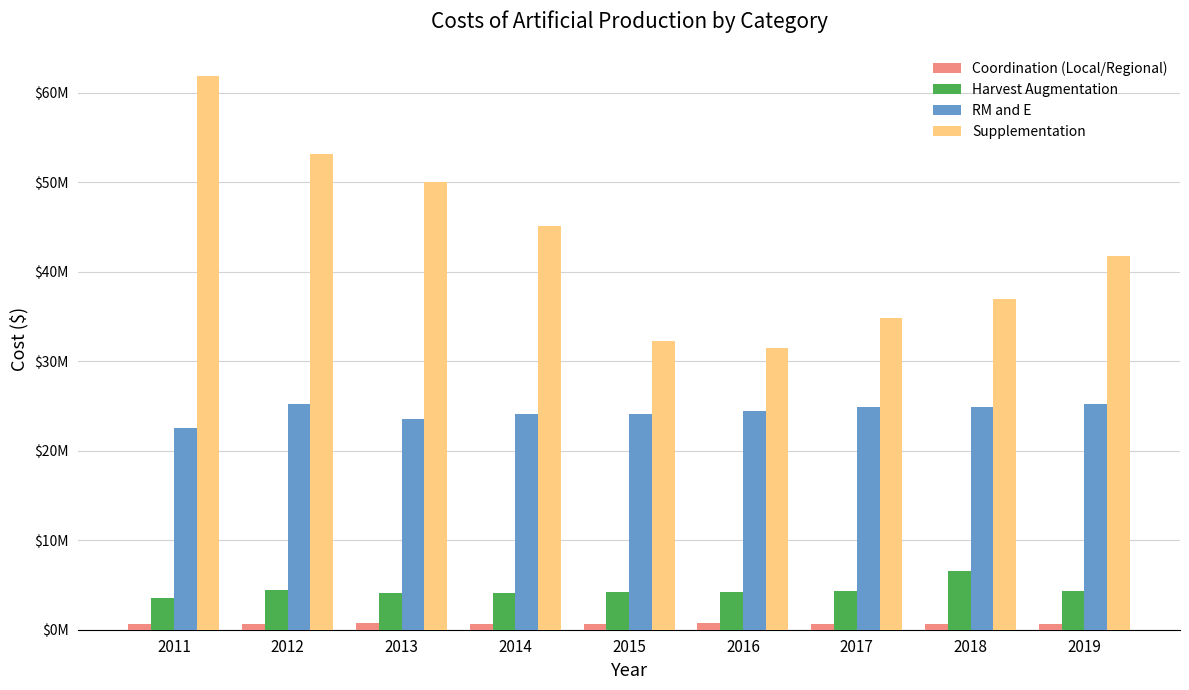

What are all the series names shown in the legend?

Coordination (Local/Regional), Harvest Augmentation, RM and E, Supplementation